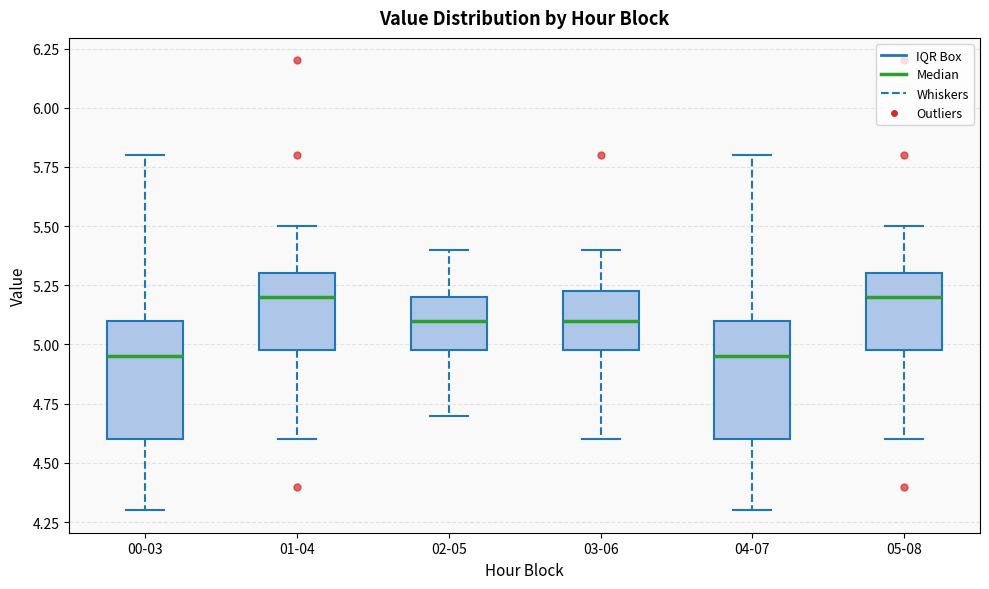

Reading left to right, transcribe this box plot: for each box, give where its median line is, the range the box spans, and where its two whiskers end, as read against the y-axis. The values are not printed on the chart, so give them approximately, as read against the axis.

00-03: median 4.95, box 4.60 to 5.10, whiskers 4.30 to 5.80
01-04: median 5.20, box 5.00 to 5.30, whiskers 4.60 to 5.50
02-05: median 5.10, box 5.00 to 5.20, whiskers 4.70 to 5.40
03-06: median 5.10, box 5.00 to 5.25, whiskers 4.60 to 5.40
04-07: median 4.95, box 4.60 to 5.10, whiskers 4.30 to 5.80
05-08: median 5.20, box 5.00 to 5.30, whiskers 4.60 to 5.50